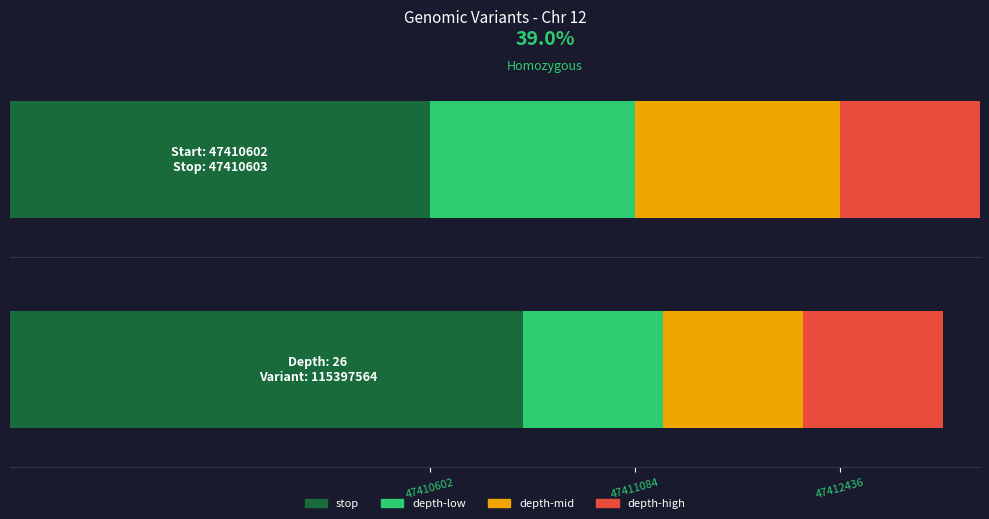

Where does the stop series first go above 47411085?

47412436